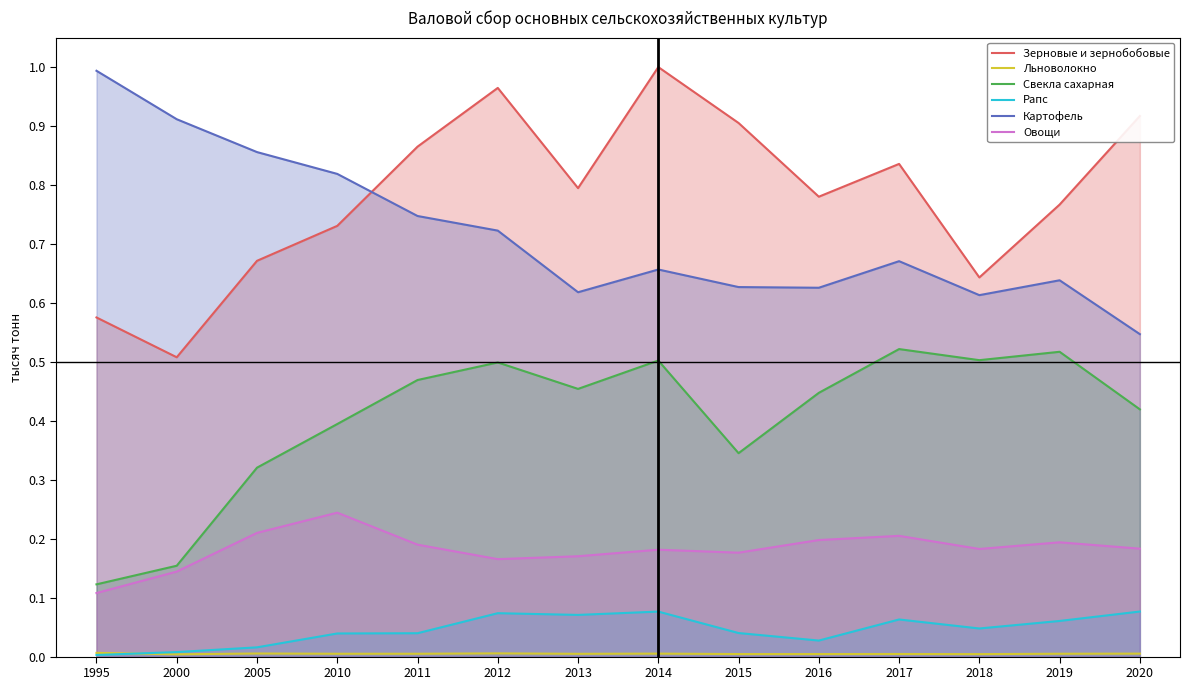

Is the value of Зерновые и зернобобовые at 2019 greater than the value of Свекла сахарная at 2016?

Yes